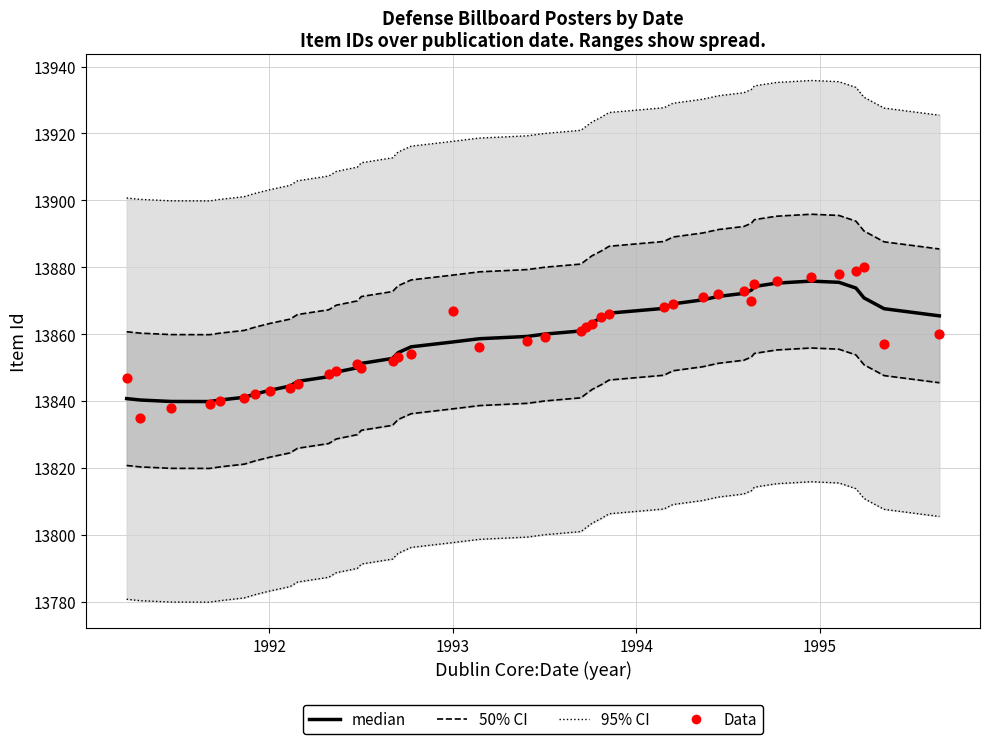

What are all the series names shown in the legend?

95% CI, 50% CI, median, Data